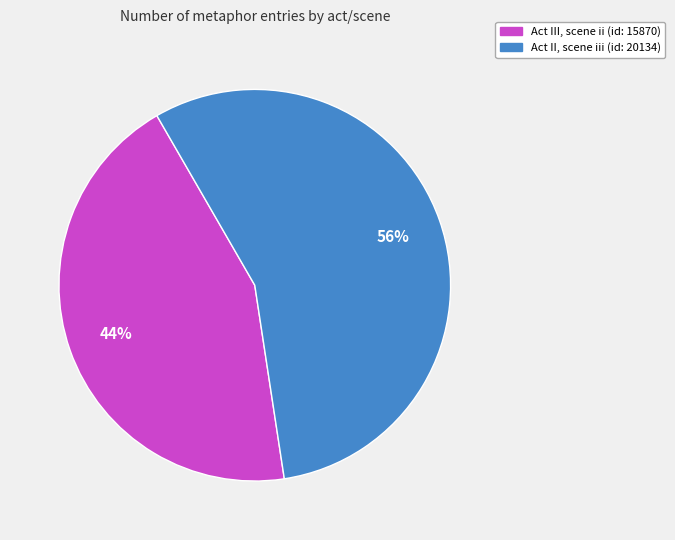

Rank the categories by value from highest to lowest.

Act II, scene iii (id: 20134), Act III, scene ii (id: 15870)